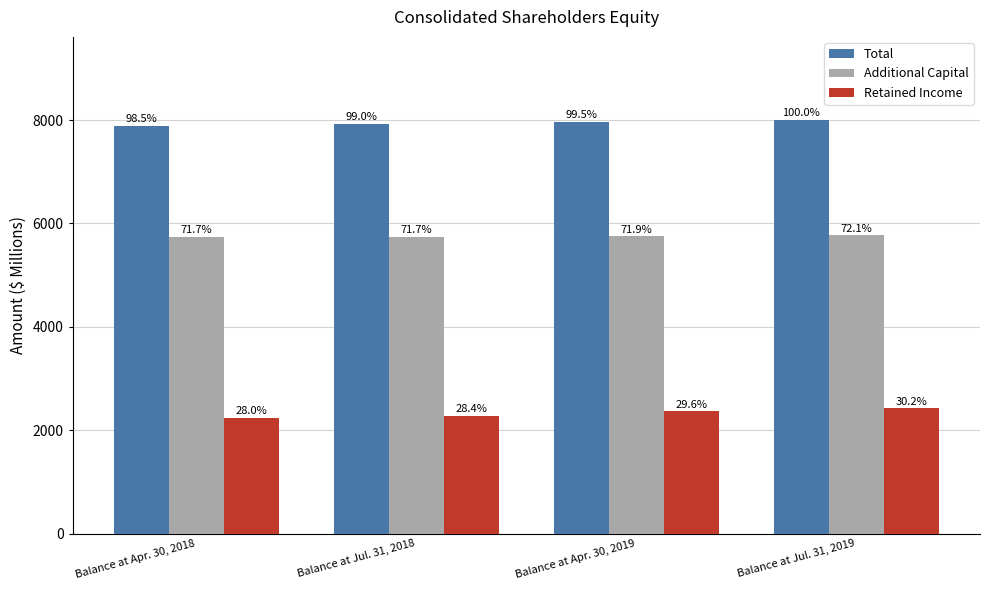

What is the sum of the Total values at Balance at Apr. 30, 2019 and Balance at Apr. 30, 2018?

15861.6